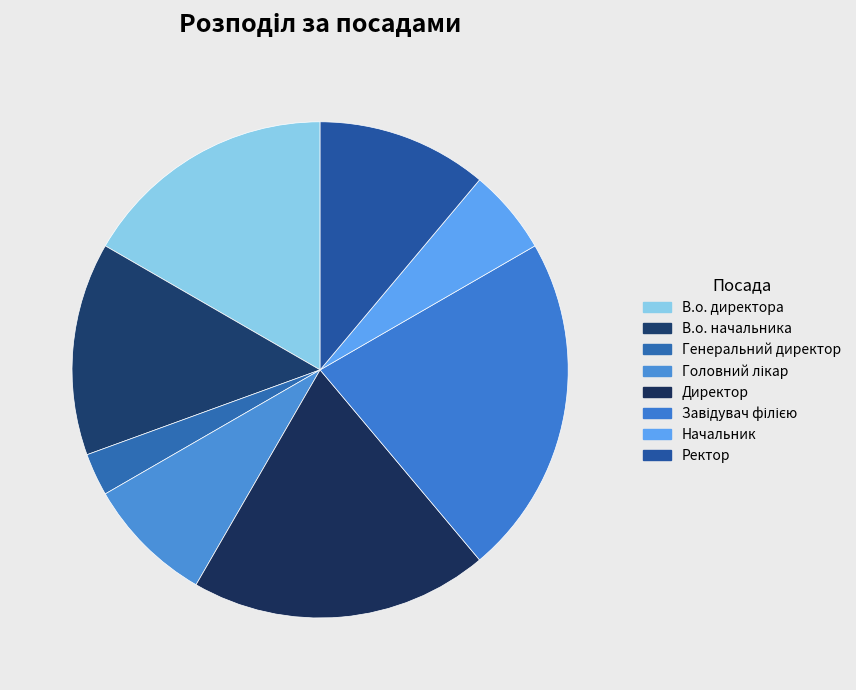

Does Ректор account for over 50% of the chart?

No